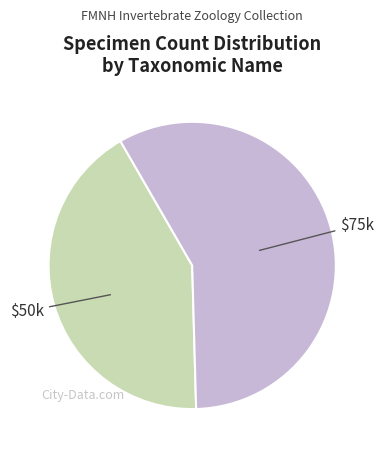

Is there any slice that represents more than half of the pie?

Yes